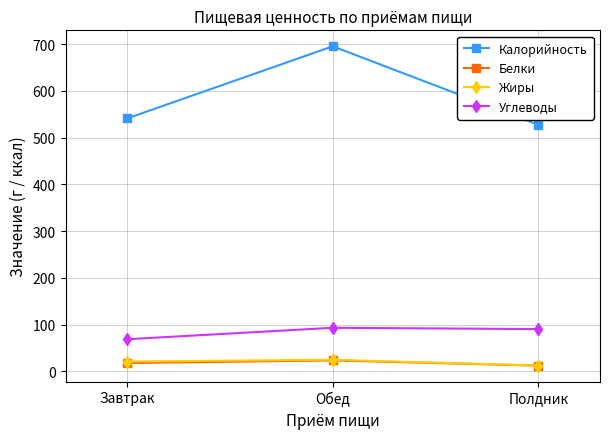

How many lines are shown in the chart?

4